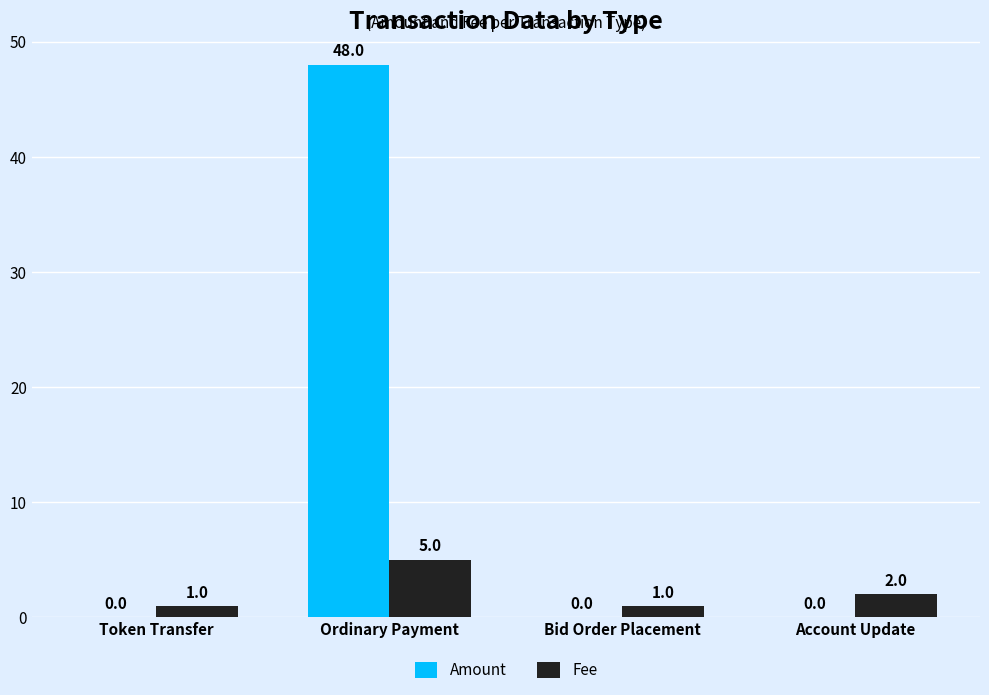

Count the number of data series in this chart.

2